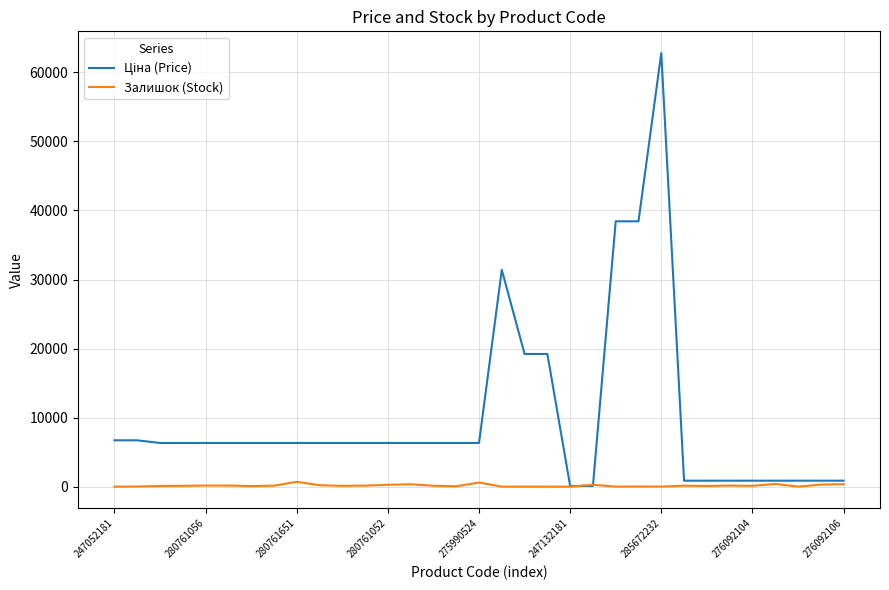

What is the greatest value displayed?

62799.5